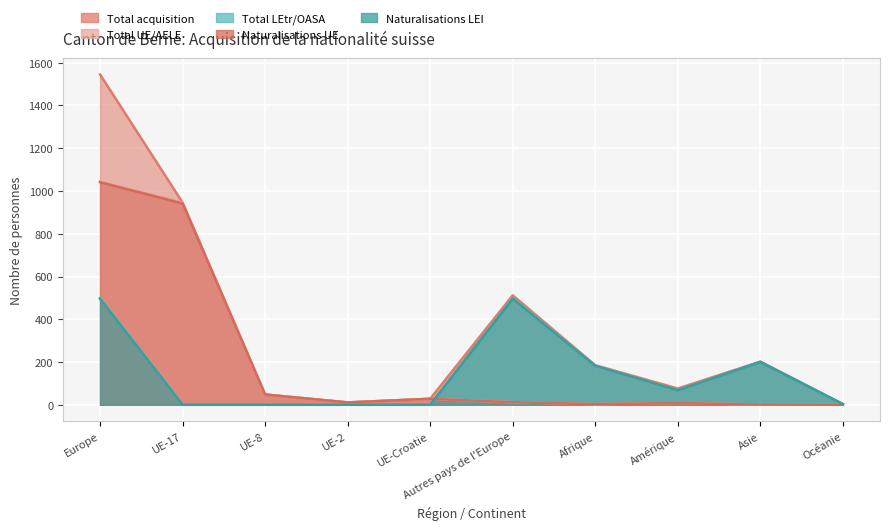

What is the difference between the maximum and second lowest values in the Naturalisations UE series?

1040